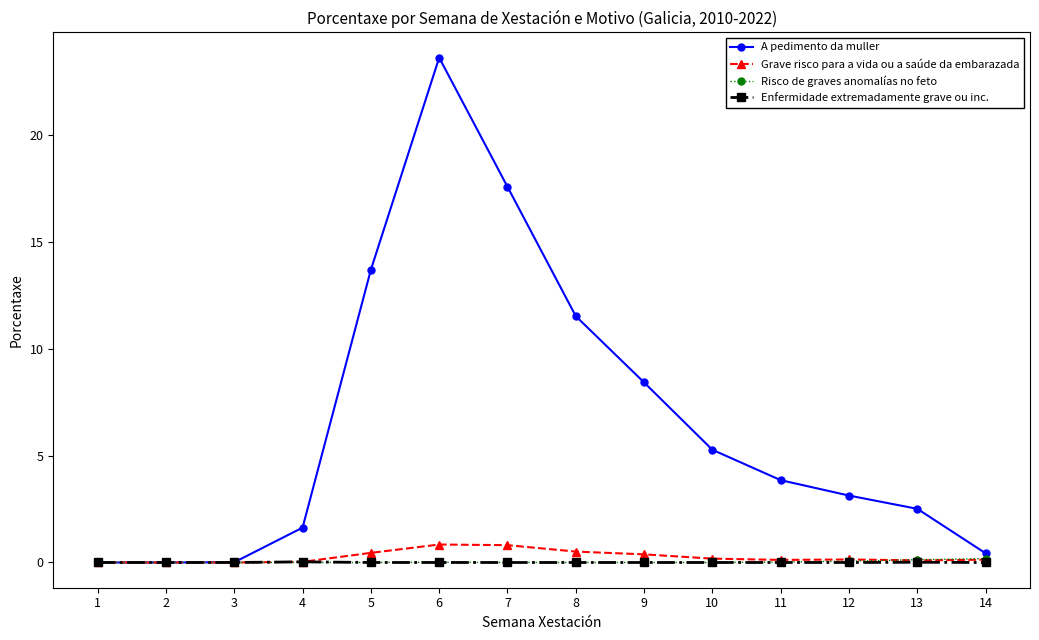

Which series changed the most between 3 and 4?

A pedimento da muller